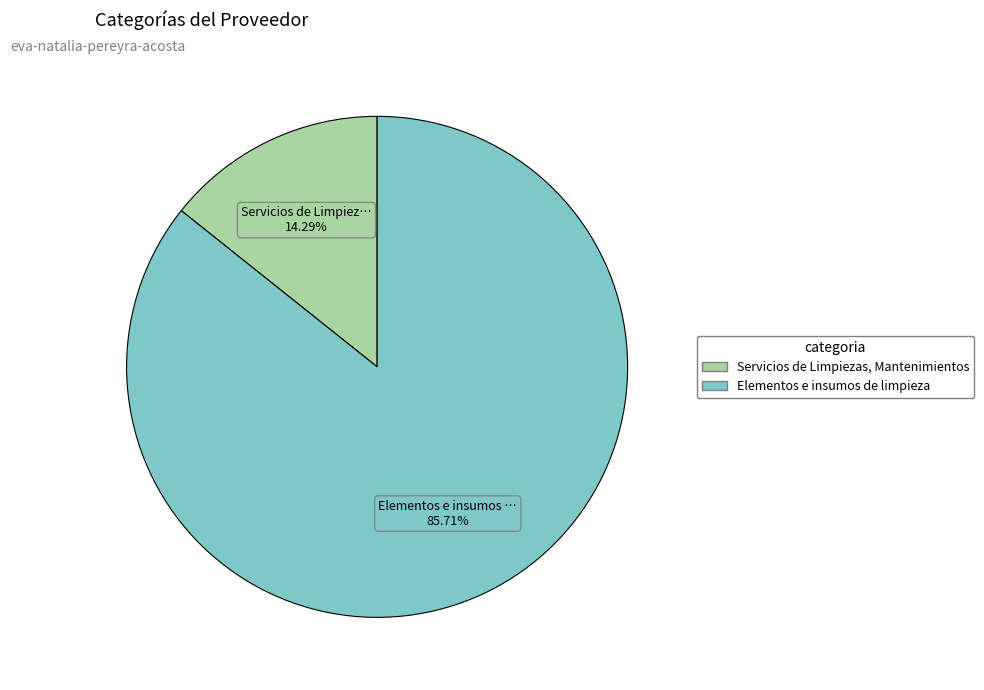

True or false: Servicios de Limpiezas, Mantenimientos accounts for 29% of the total.

False